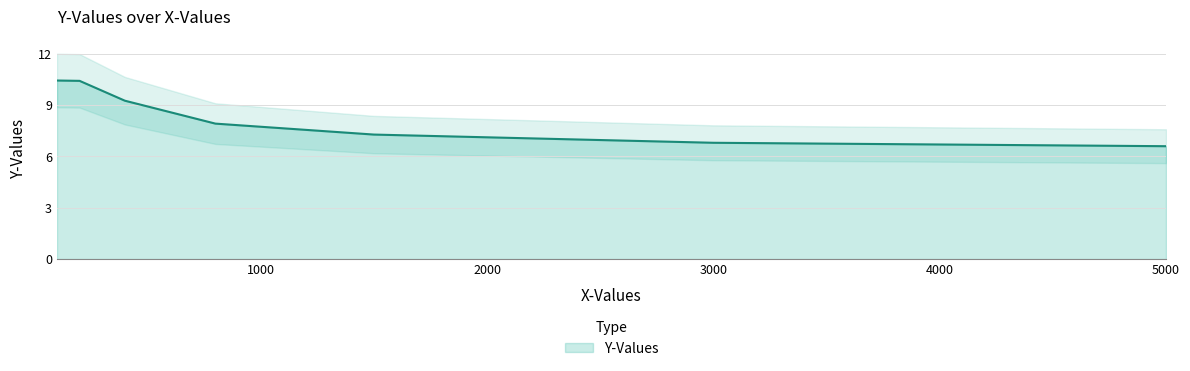

How many lines are shown in the chart?

1